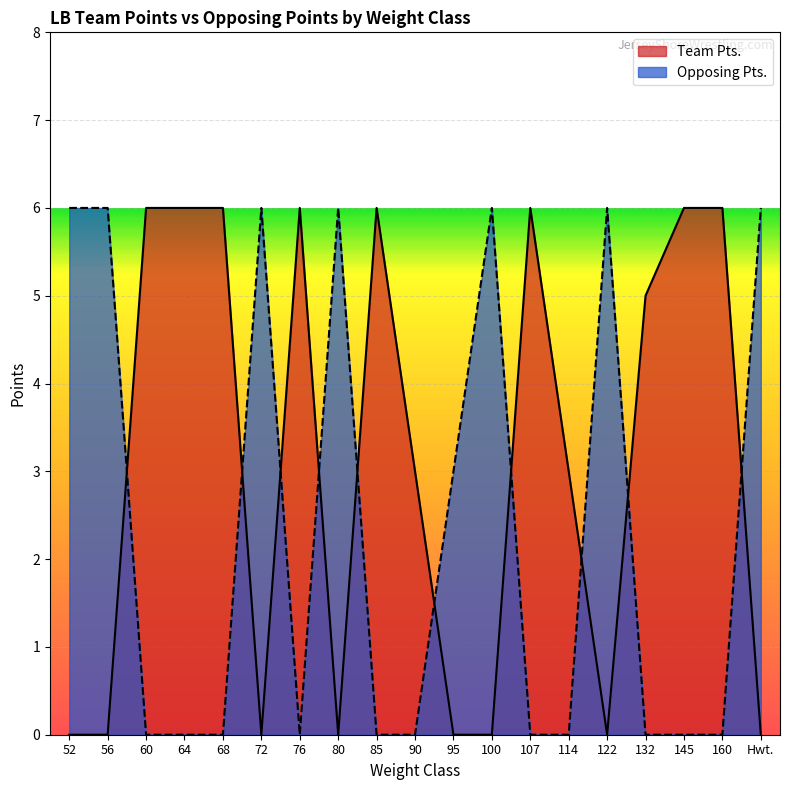

The Team Pts. series shows 6 at 160. True or false?

True